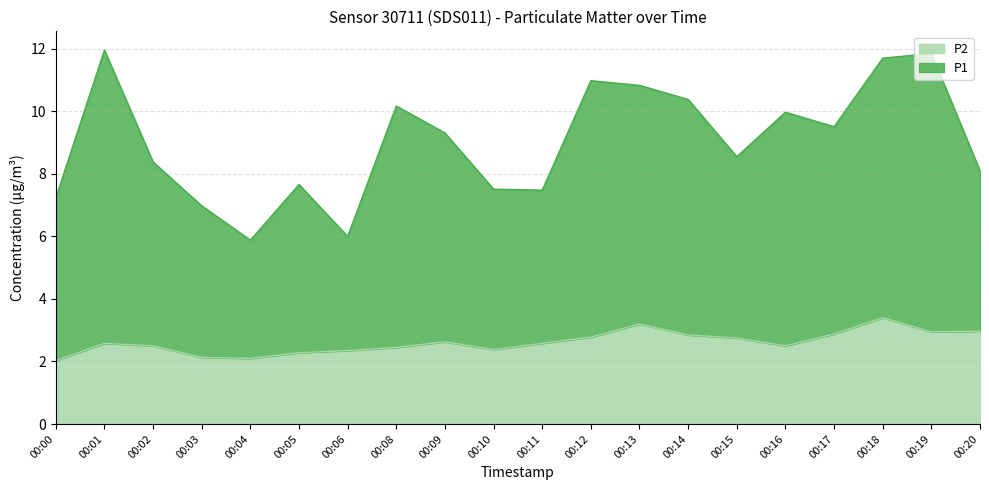

What are all the series names shown in the legend?

P2, P1